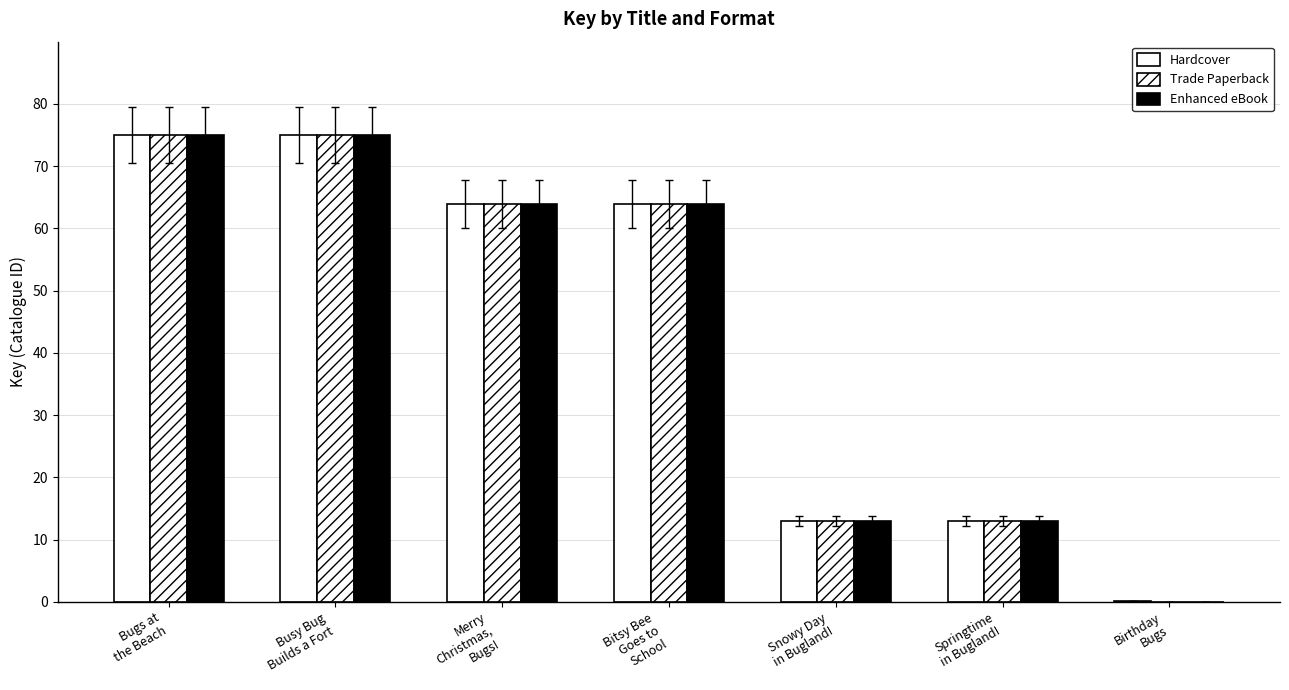

What is the sum of all Trade Paperback values?

303.9